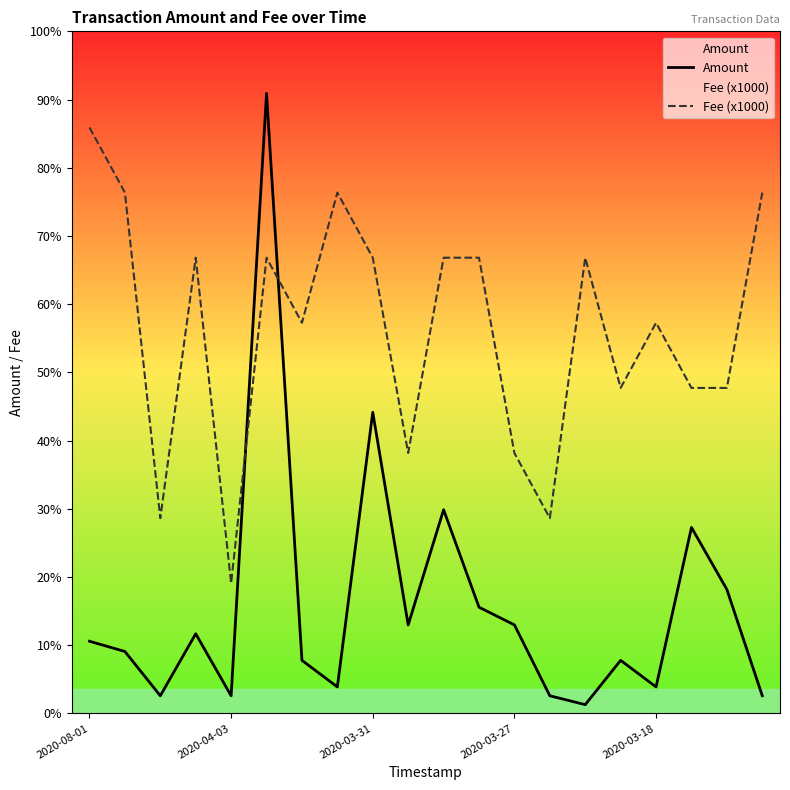

What is the smallest value displayed?

1.0